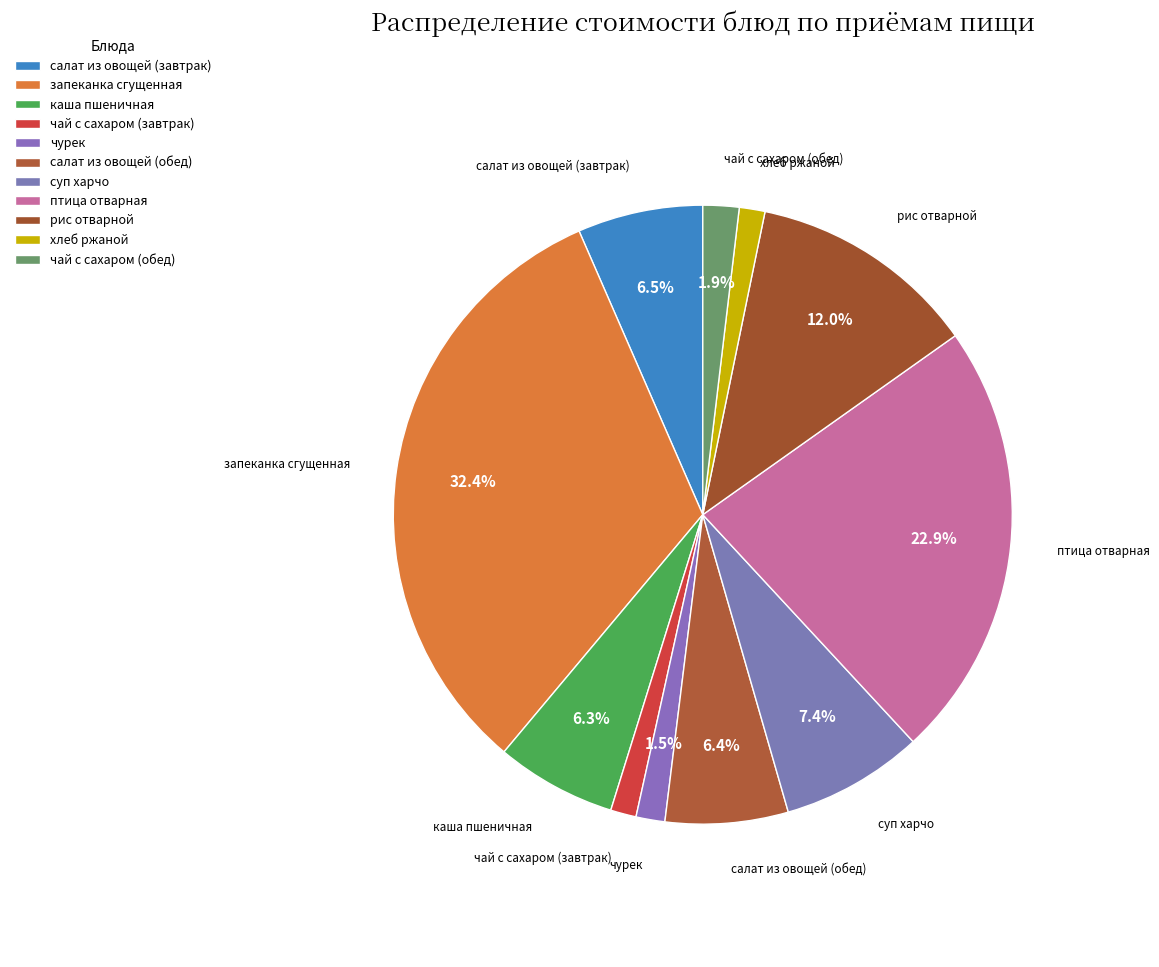

How many slices are in this pie chart?

11